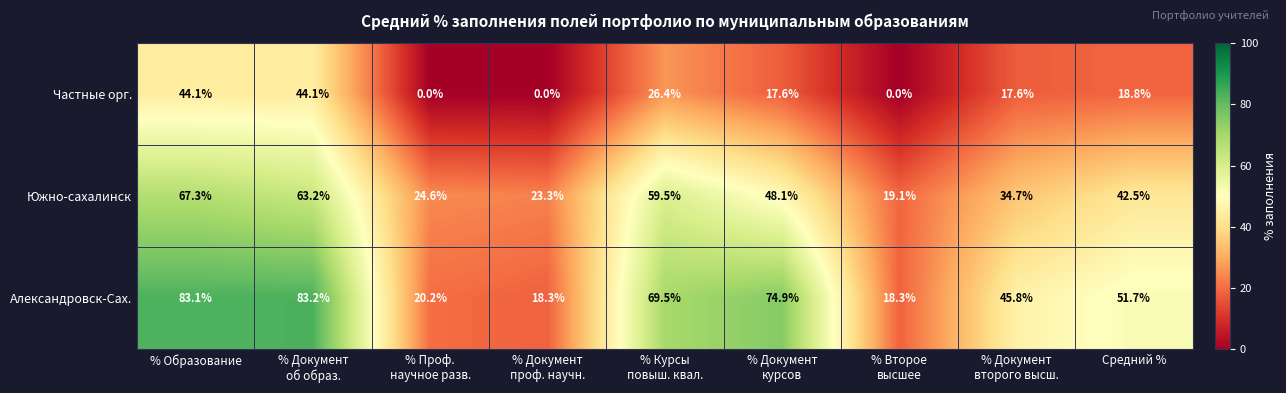

Reading left to right, extract all data points from this chart.

Частные орг.: 44.1	44.1	0.0	0.0	26.4	17.6	0.0	17.6	18.8
Южно-сахалинск: 67.3	63.2	24.6	23.3	59.5	48.1	19.1	34.7	42.5
Александровск-Сах.: 83.1	83.2	20.2	18.3	69.5	74.9	18.3	45.8	51.7